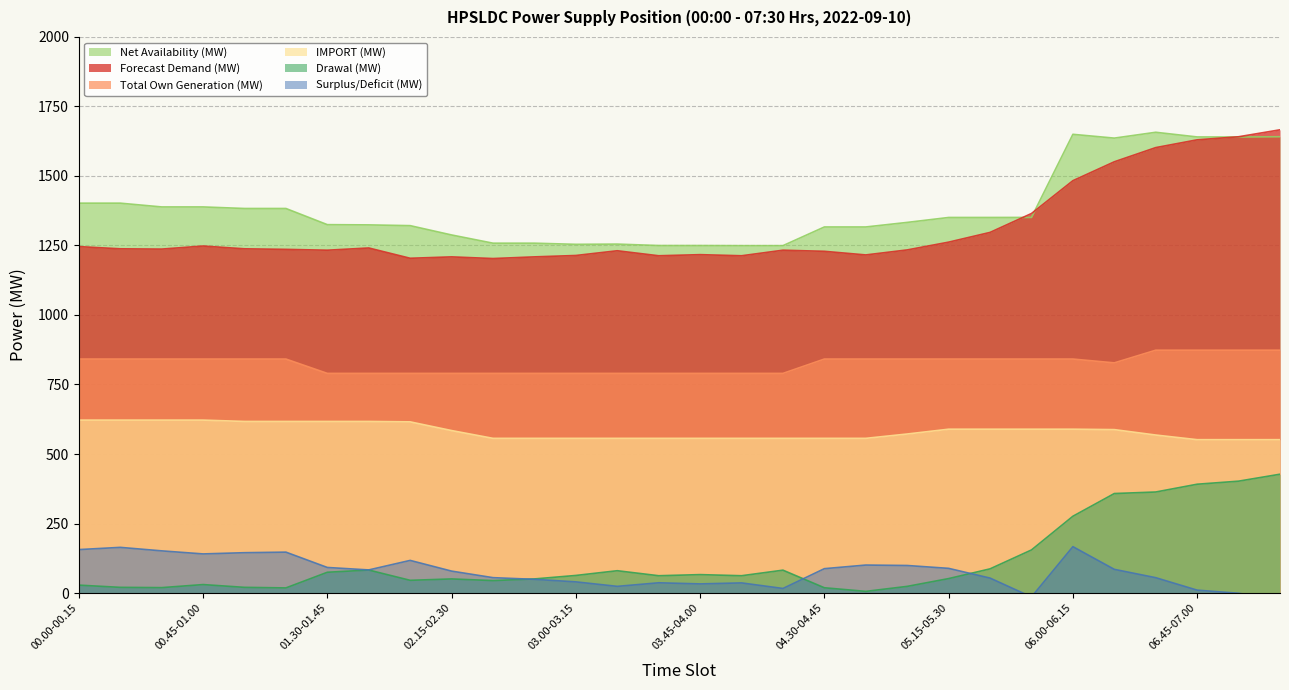

Where is IMPORT (MW) nearest to the value 586?

02.15-02.30